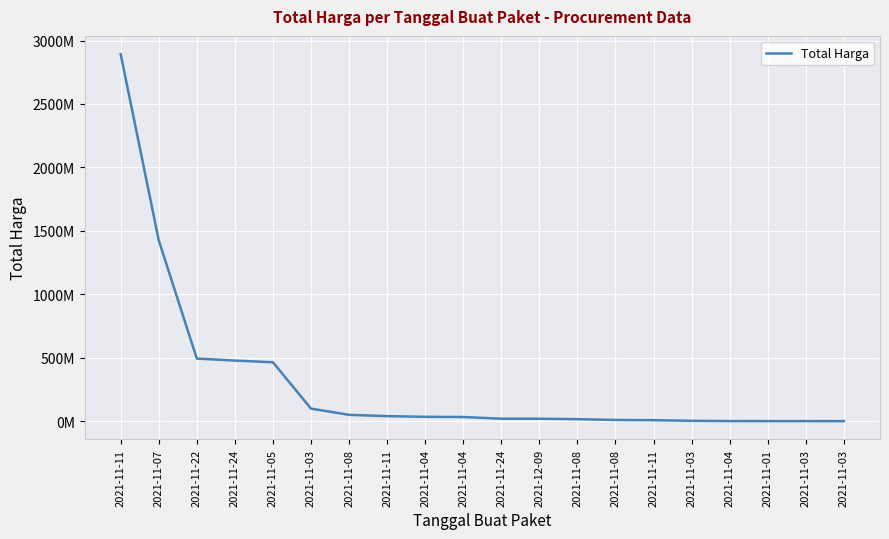

Where is the data nearest to the value 1446100000?

2021-11-07